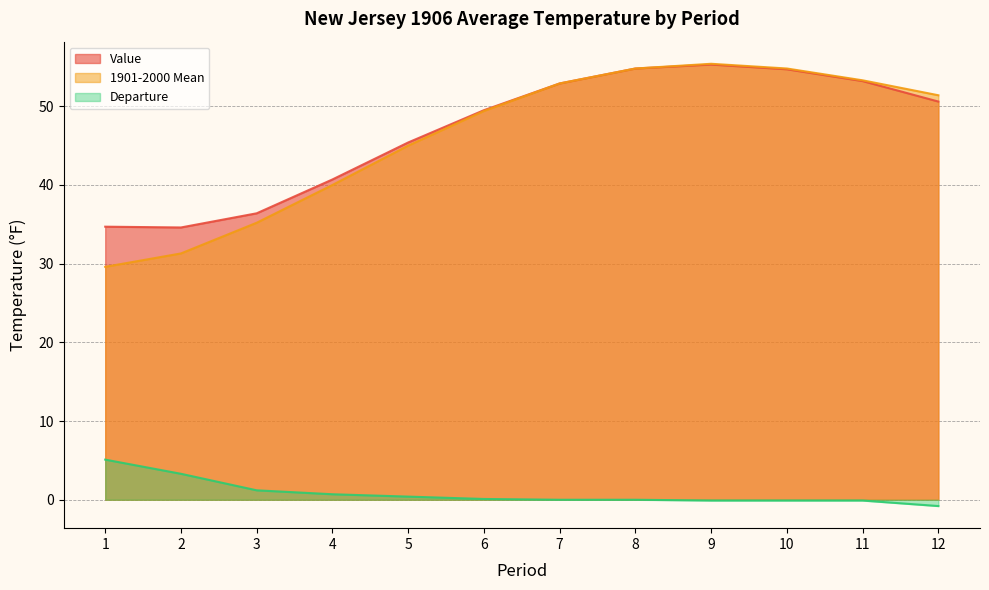

Reading left to right, list all the values displayed in this chart.

Value: 1=34.7	2=34.6	3=36.4	4=40.7	5=45.4	6=49.5	7=52.9	8=54.8	9=55.3	10=54.7	11=53.2	12=50.6
1901-2000 Mean: 1=29.6	2=31.3	3=35.2	4=40.0	5=45.0	6=49.4	7=52.9	8=54.8	9=55.4	10=54.8	11=53.3	12=51.4
Departure: 1=5.1	2=3.3	3=1.2	4=0.7	5=0.4	6=0.1	7=0.0	8=0.0	9=-0.1	10=-0.1	11=-0.1	12=-0.8